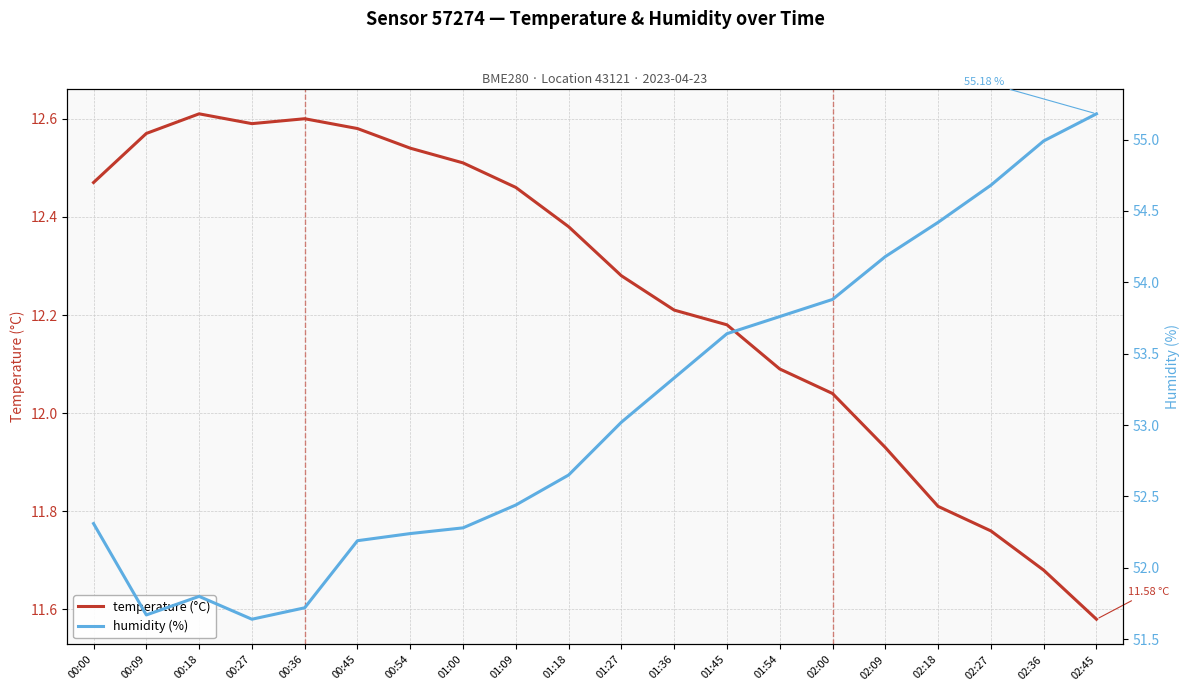

At how many categories does at least one series exceed 47?

20